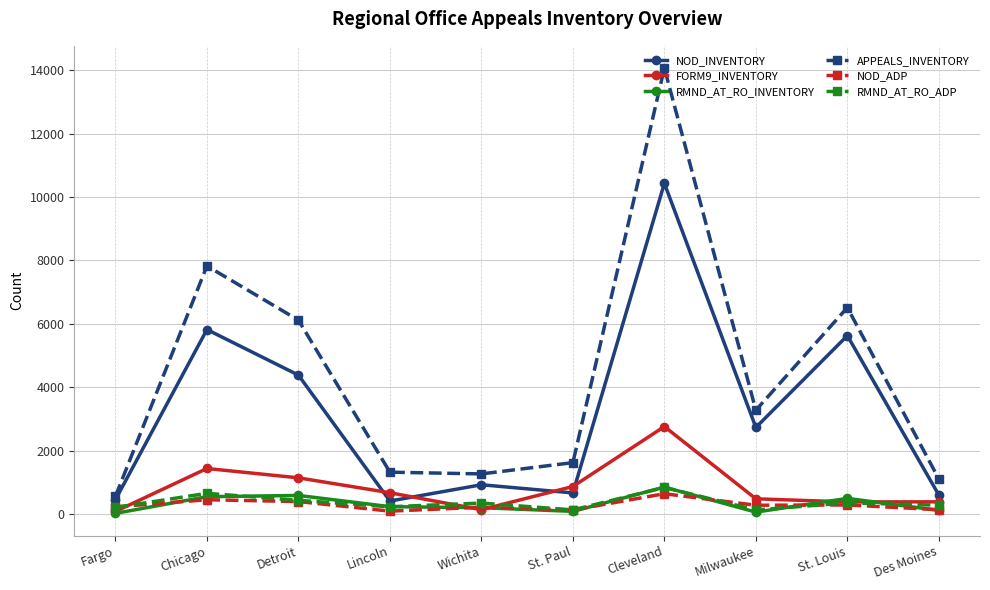

True or false: NOD_INVENTORY has more than 2 interior local peaks.

True